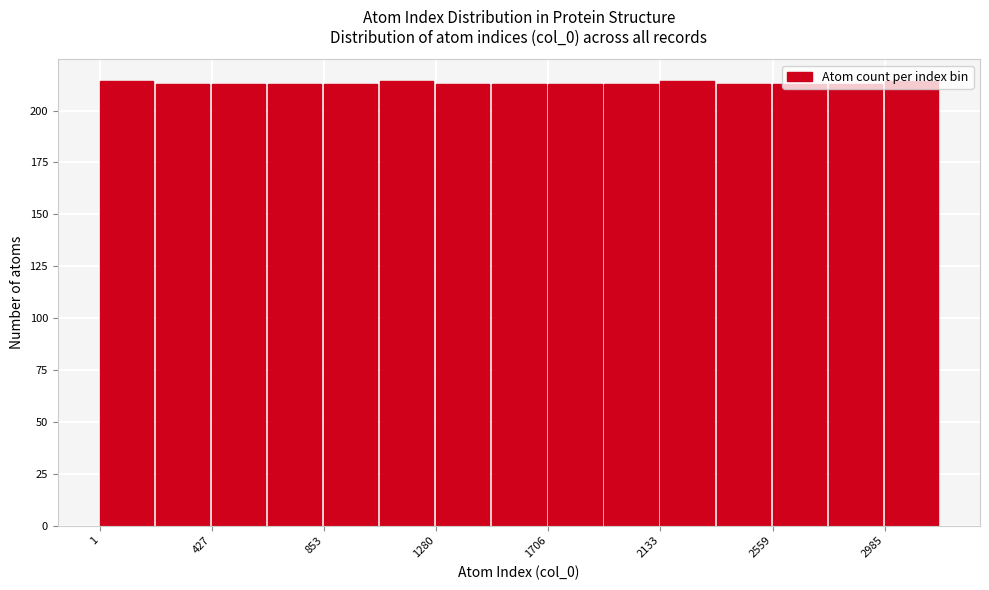

What is the height of the bar covering 2150 to 2350 on the x-axis? Neither the bar edges nor the heights are printed on the chart, so give them approximately, as read against the axes.

215